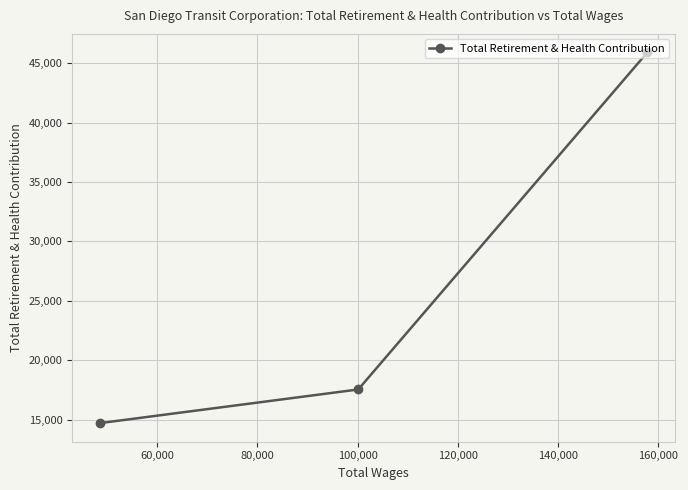

What is the maximum value shown in the chart?

45906